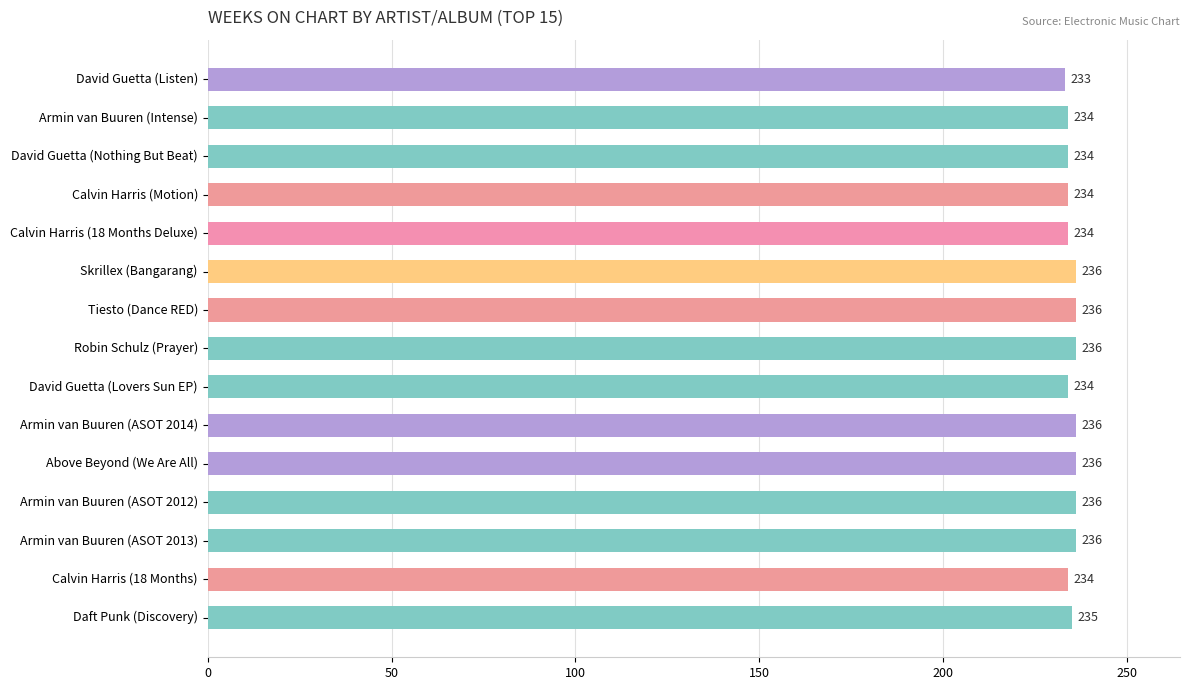

What value does the data have at David Guetta (Nothing But Beat)?

234